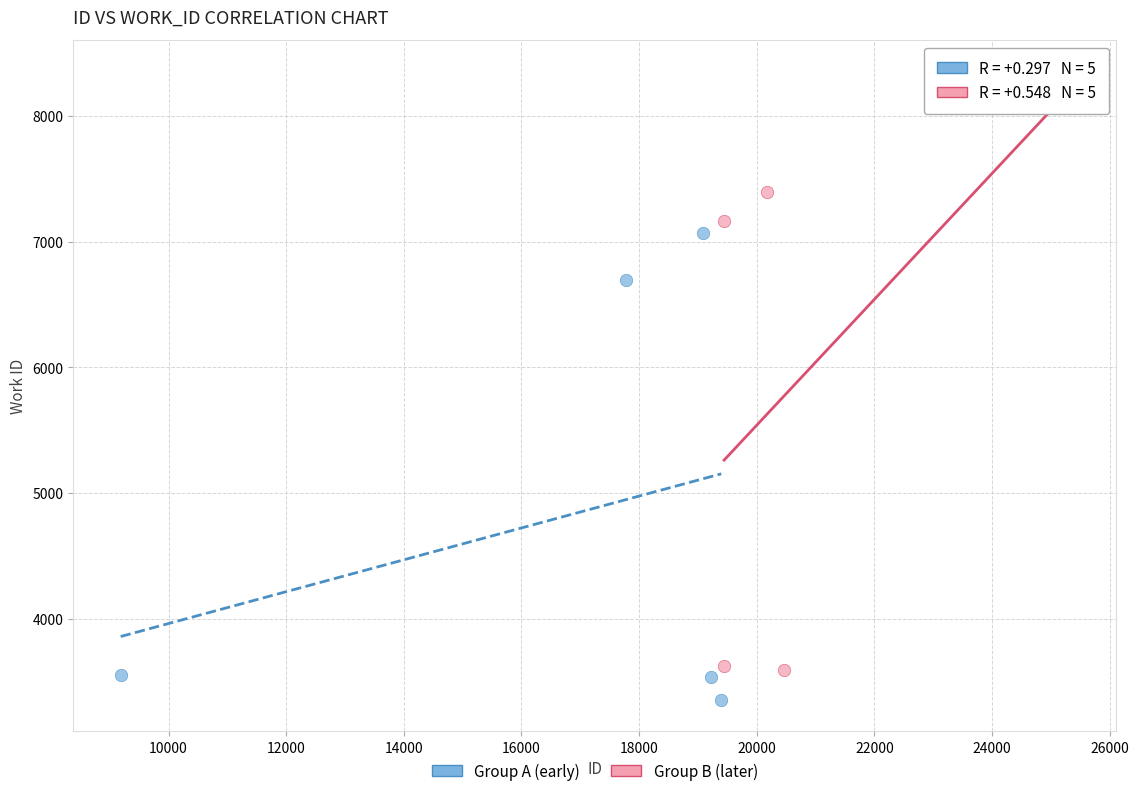

Which series contains the highest Y value?

Group B (later)